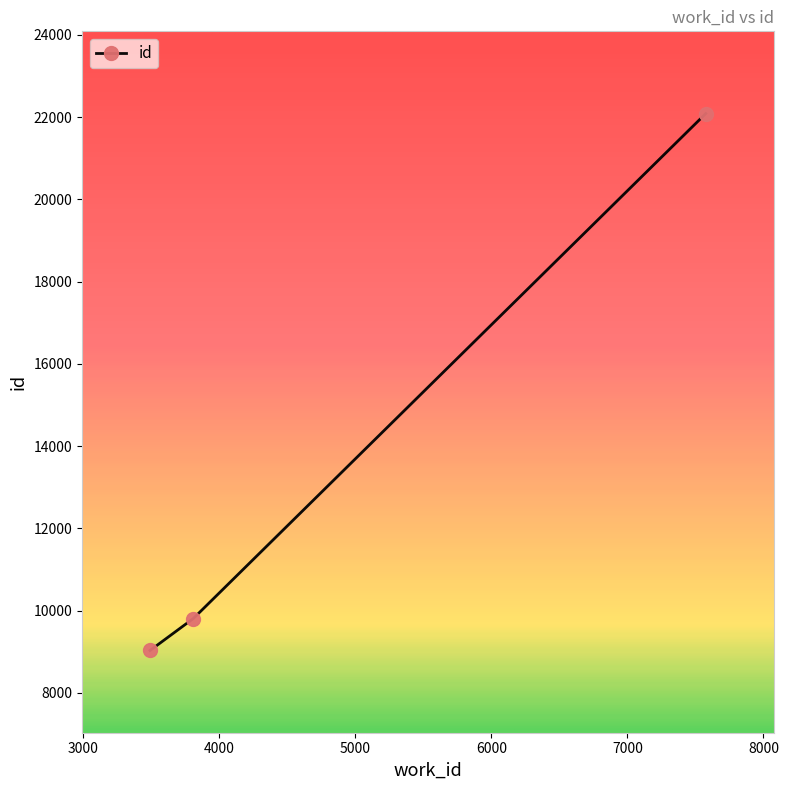

Reading right to left, what are all the values shown in this chart?

22085	9806	9029